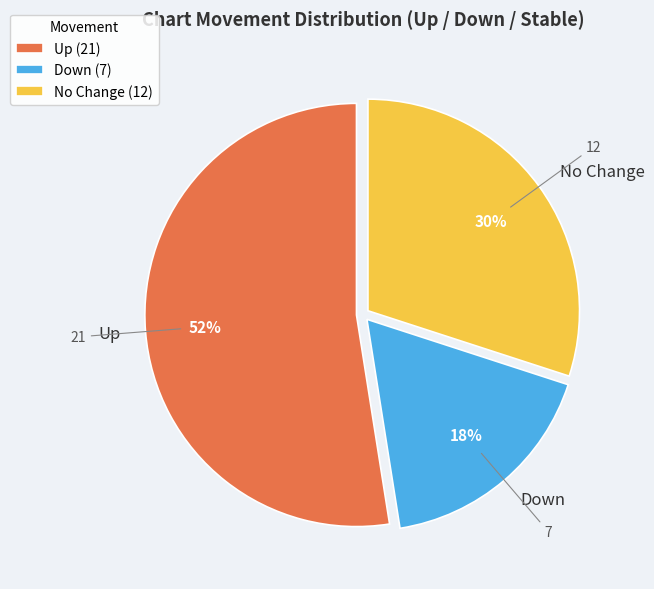

Count the number of slices in the pie.

3